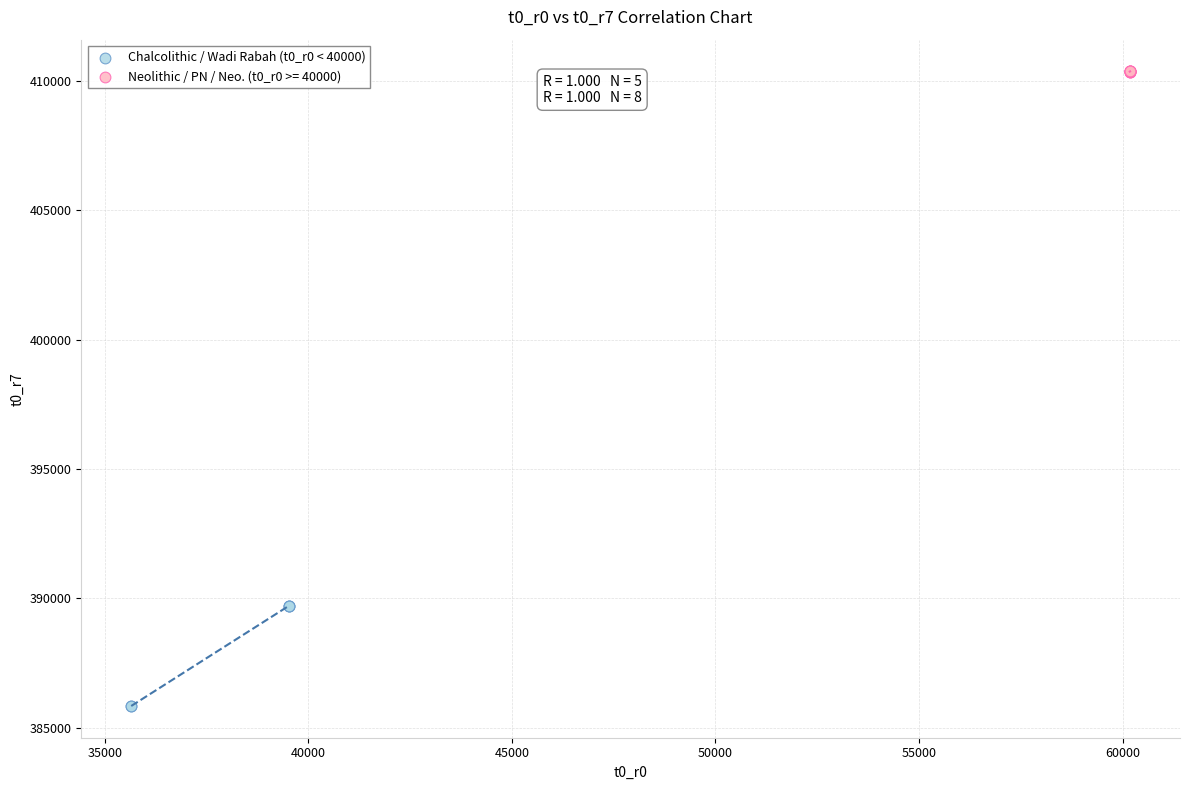

Which series contains the lowest Y value?

Chalcolithic / Wadi Rabah (t0_r0 < 40000)